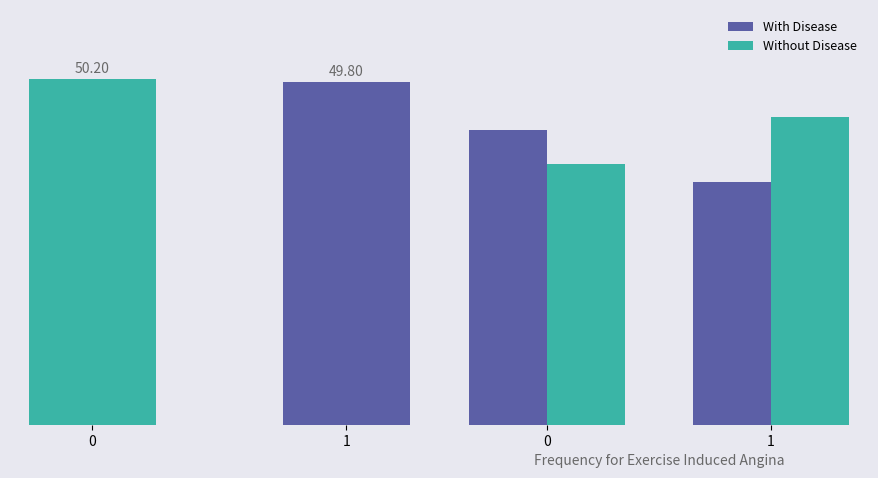

At 0, list the series in order from largest to smallest.

With Disease, Without Disease